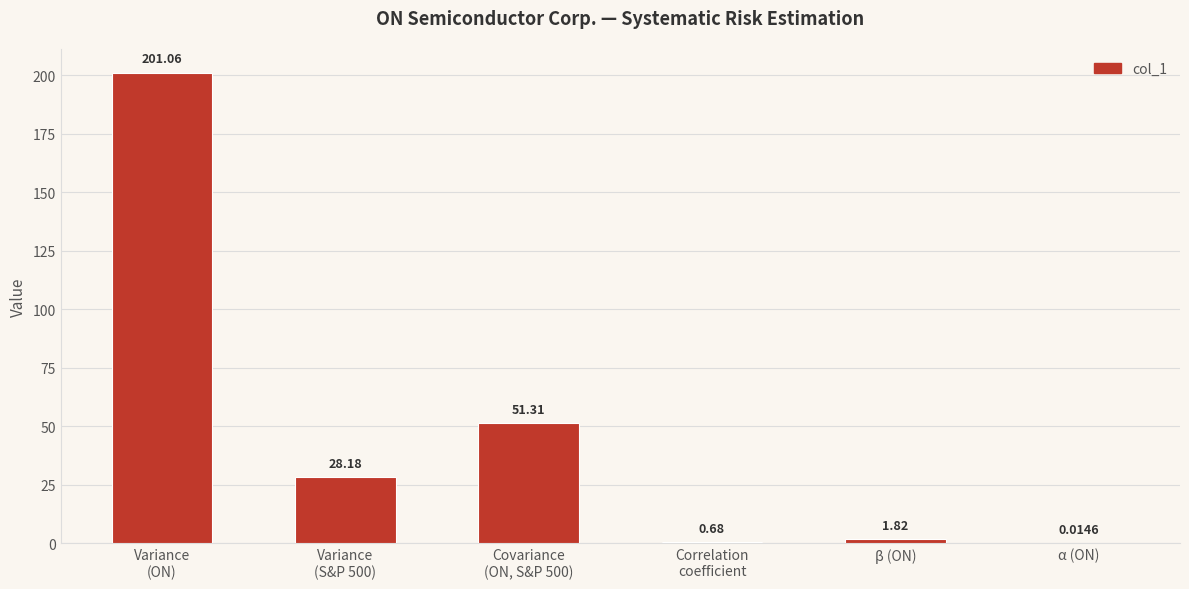

What is the change in value from Variance
(ON) to α (ON)?

-201.0